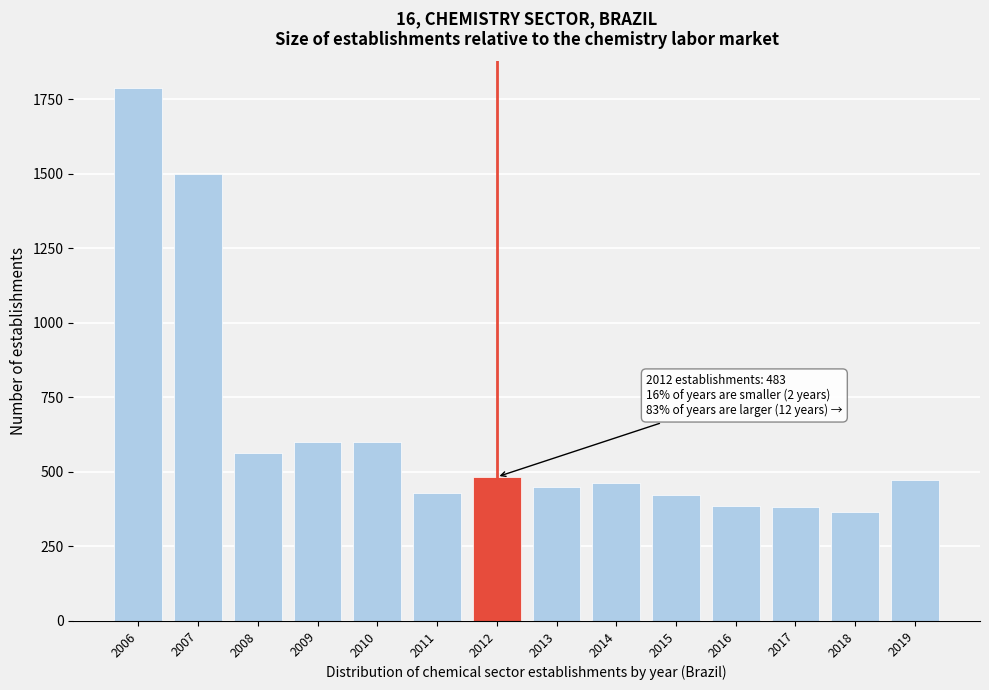

True or false: the data shows 209 at 2011.

False